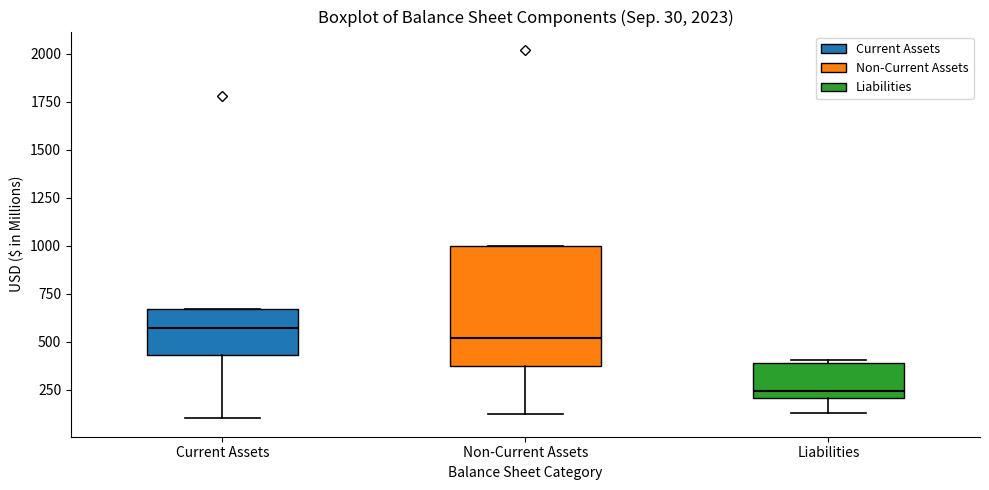

Which box has the lowest median line?

Liabilities